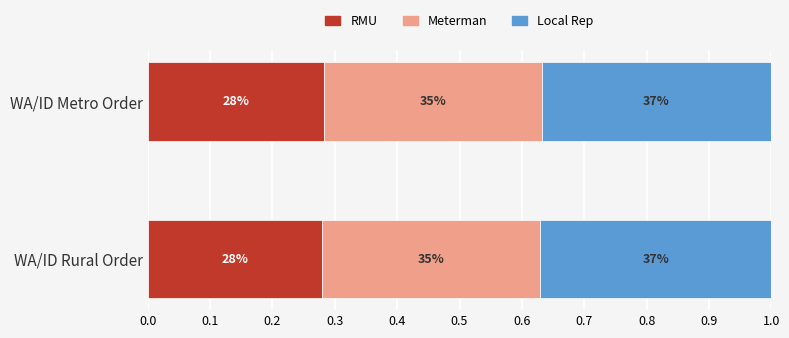

What are all the series names shown in the legend?

RMU, Meterman, Local Rep